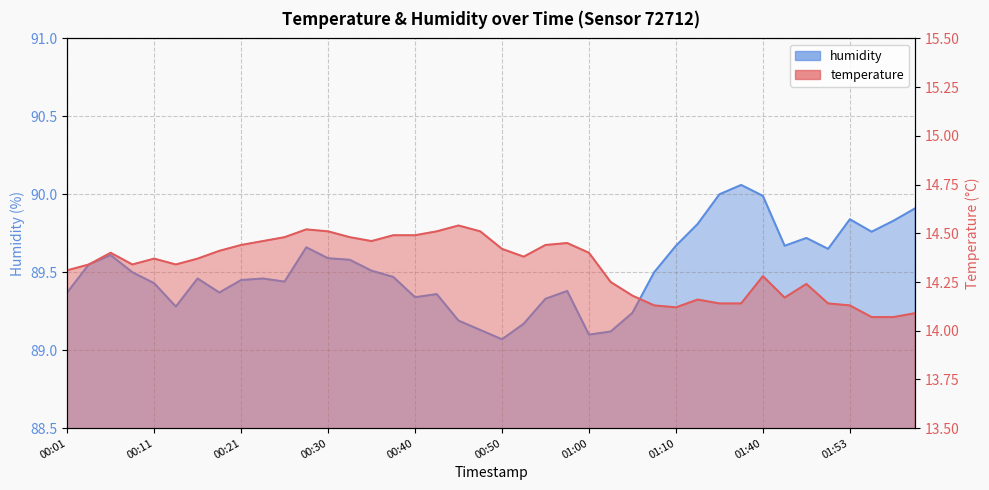

List the series in order of their peak value, highest first.

humidity, temperature